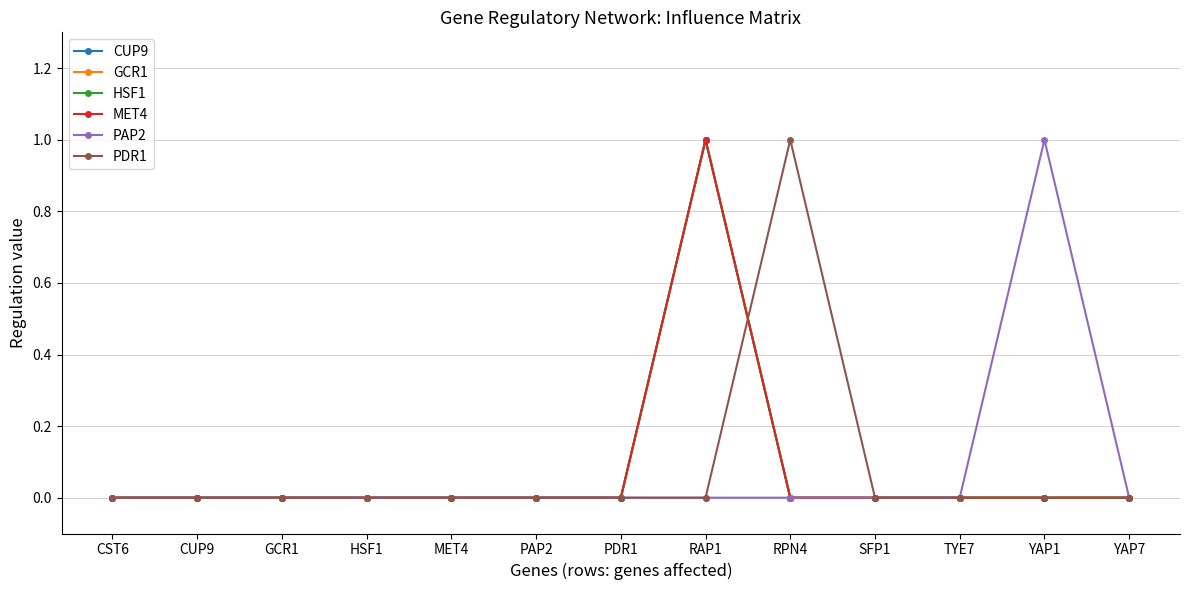

Between CUP9 and SFP1, which series saw the biggest shift?

CUP9